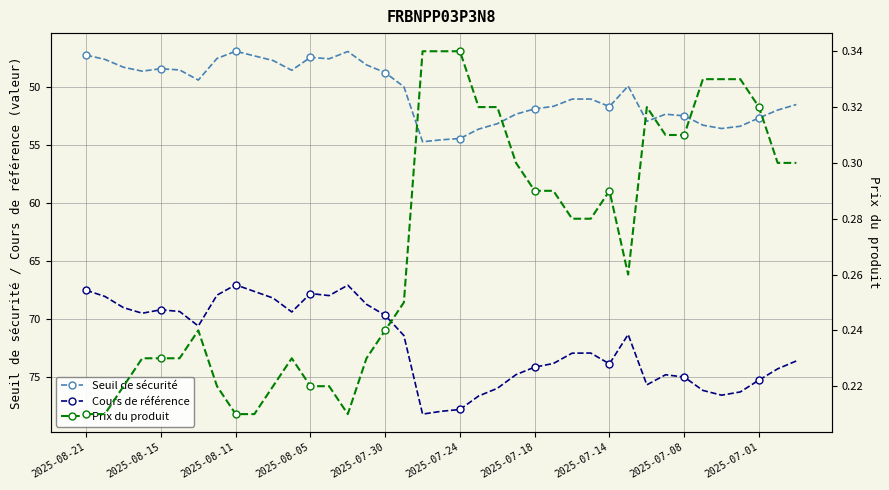

The Cours de référence series shows 67.8 at 2025-08-05. True or false?

True